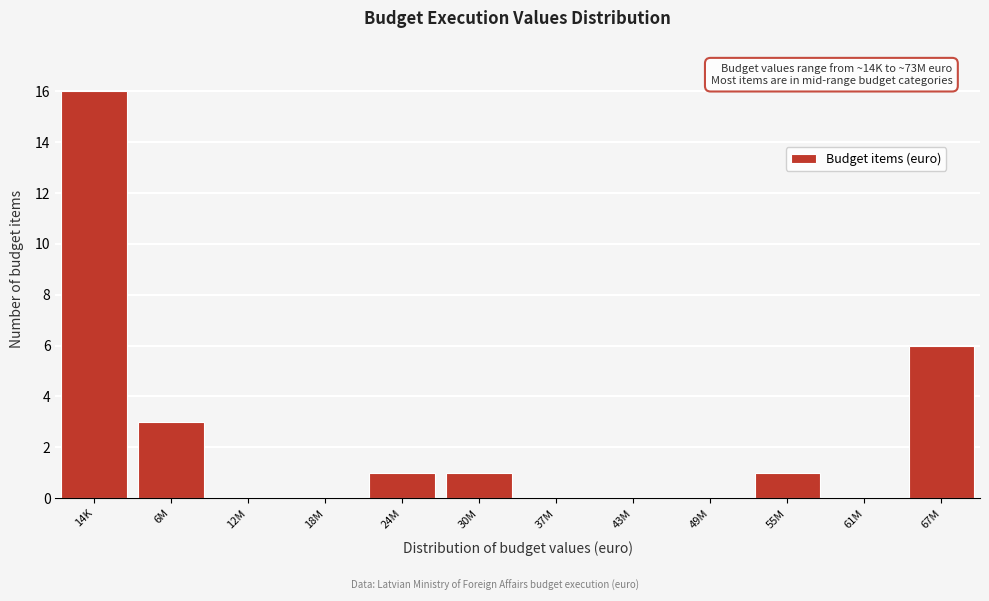

Reading left to right, extract all data points from this chart.

14K=16	6M=3	12M=0	18M=0	24M=1	30M=1	37M=0	43M=0	49M=0	55M=1	61M=0	67M=6